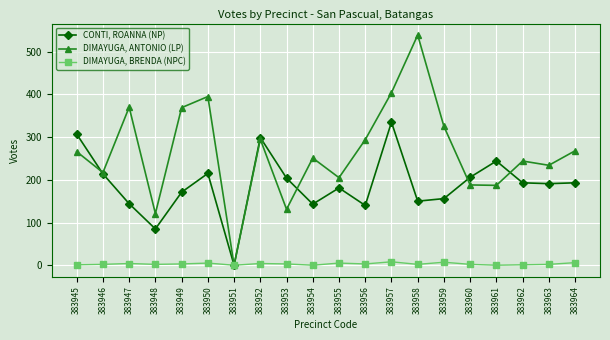

Between 383949 and 383964, which series saw the biggest shift?

DIMAYUGA, ANTONIO (LP)